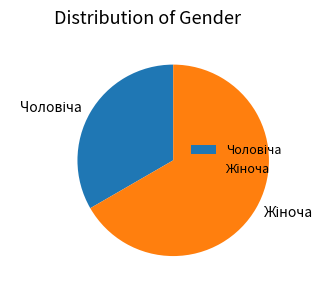

Count the number of slices in the pie.

2